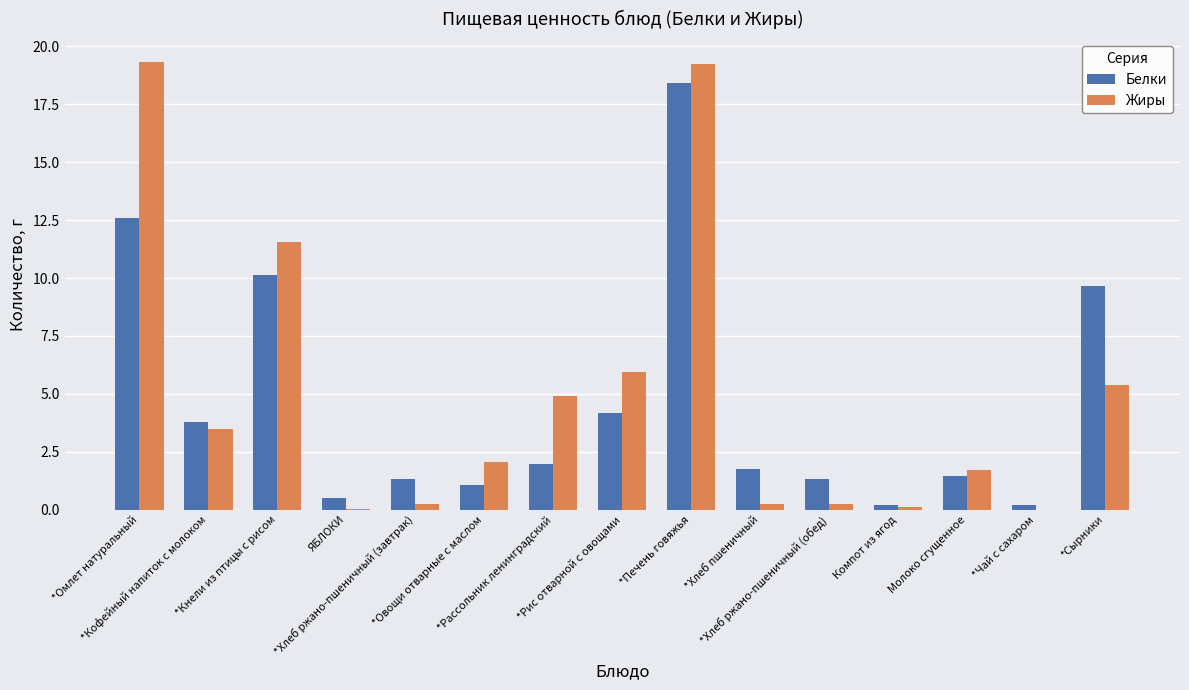

What is the sum of all Жиры values?

74.6